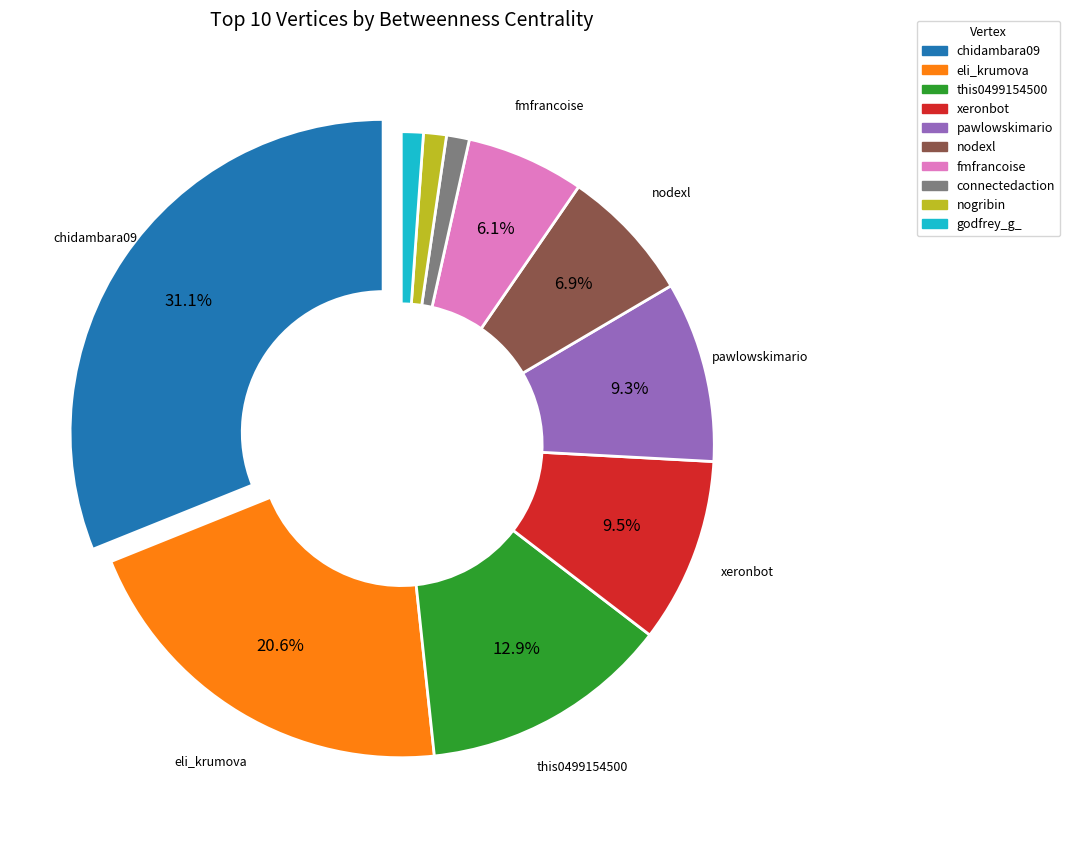

To the nearest percent, what portion does nodexl represent?

7%